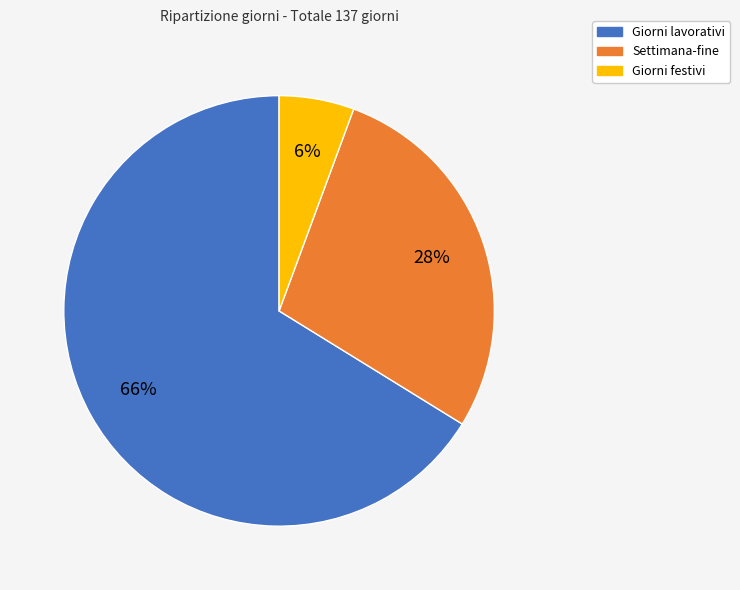

To the nearest percent, what is the average slice percentage?

33%